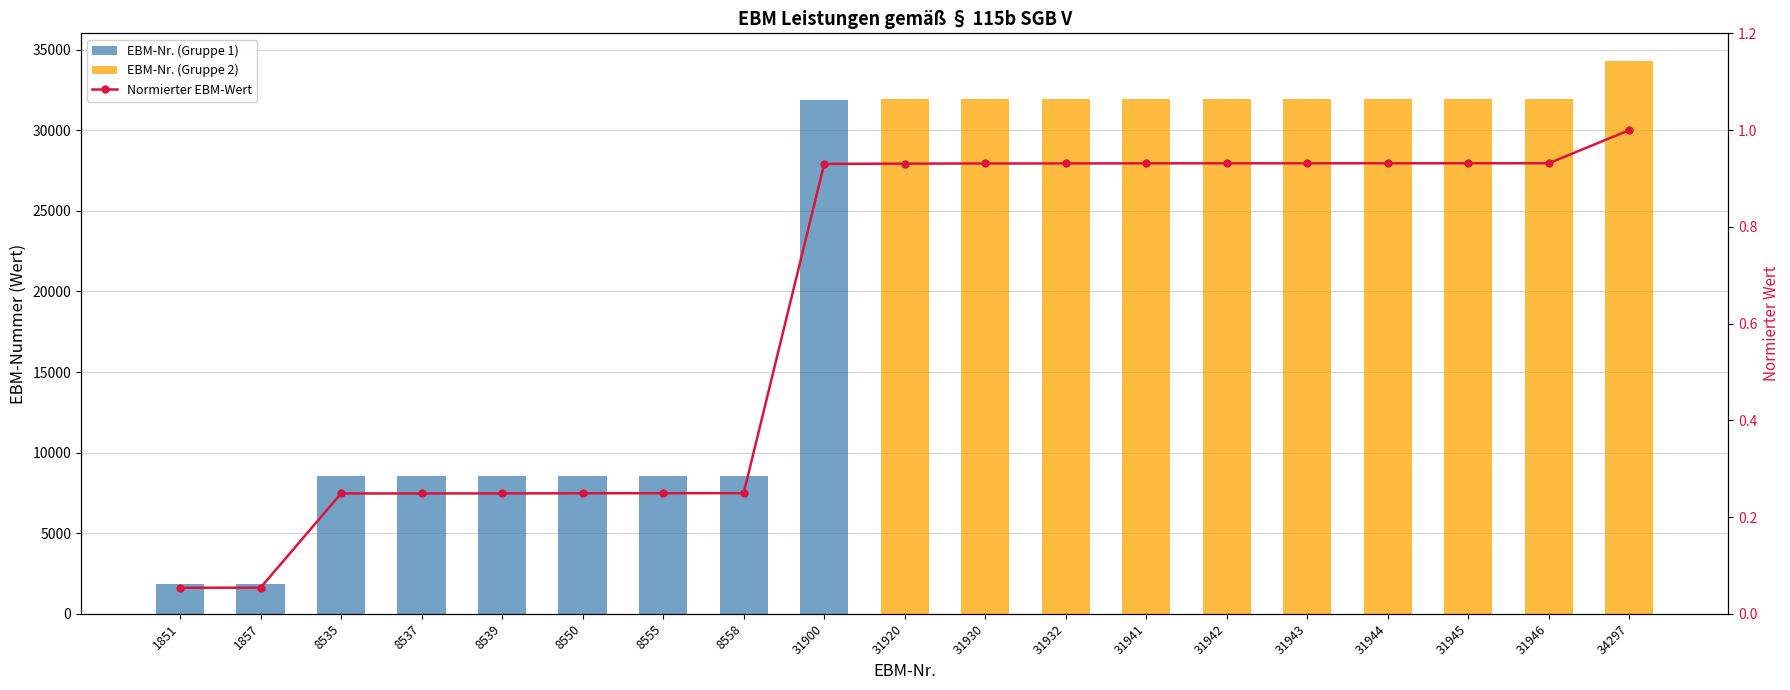

Are the bars grouped side by side (vs. stacked)?

Yes